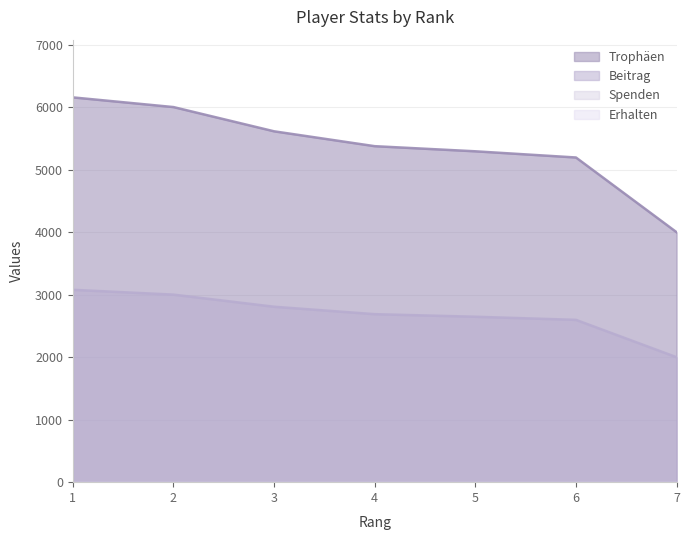

Which series has the largest total across all categories?

Trophäen